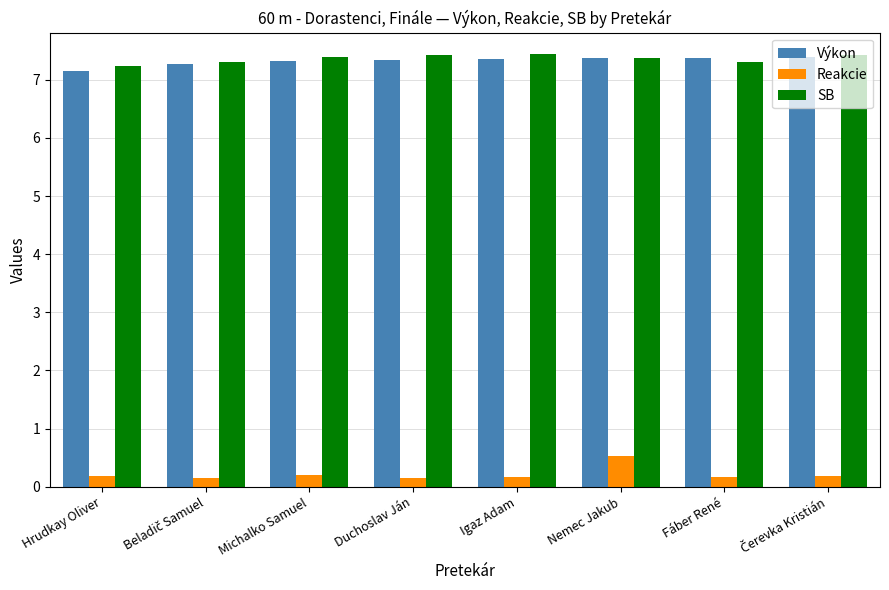

Does the chart contain stacked bars?

No